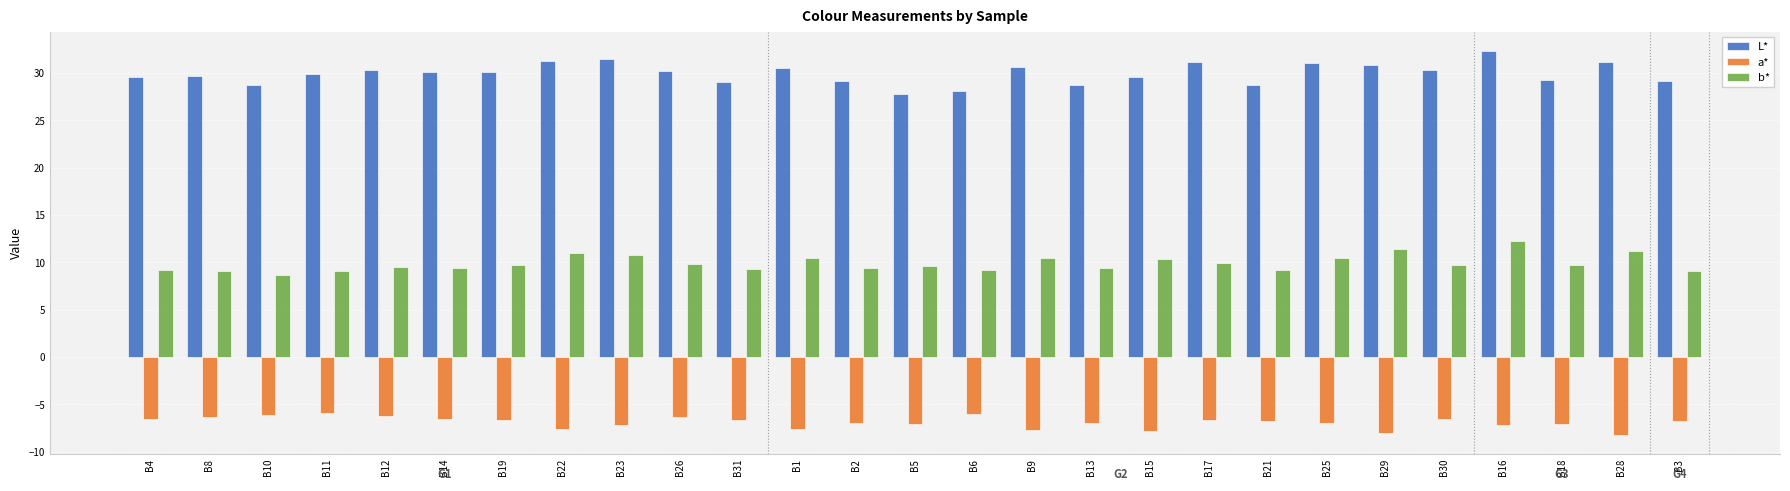

The value of b* at B16 is 3.1. True or false?

False